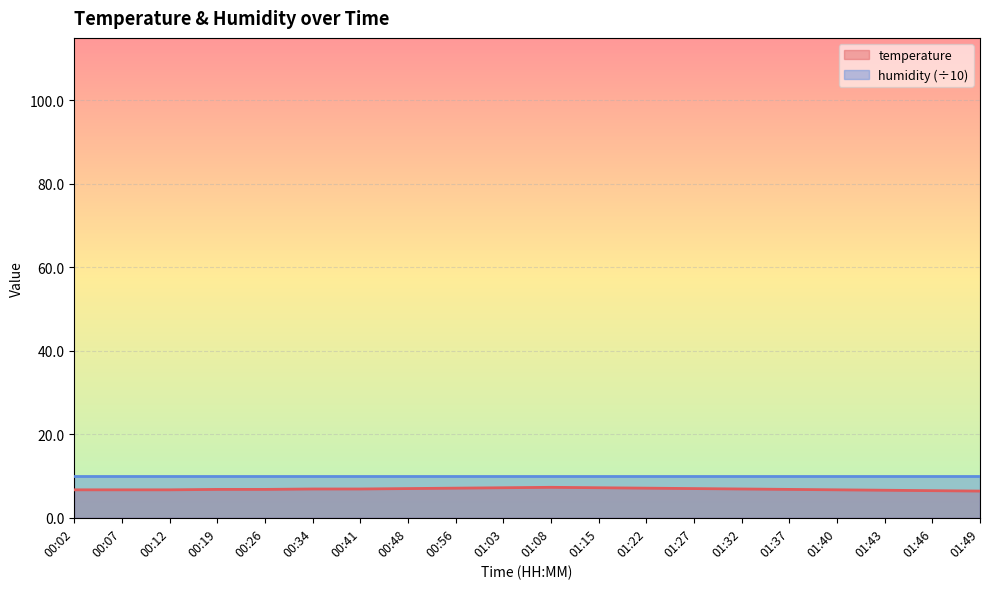

Is it true that the value at 01:40 is 9.9?

False